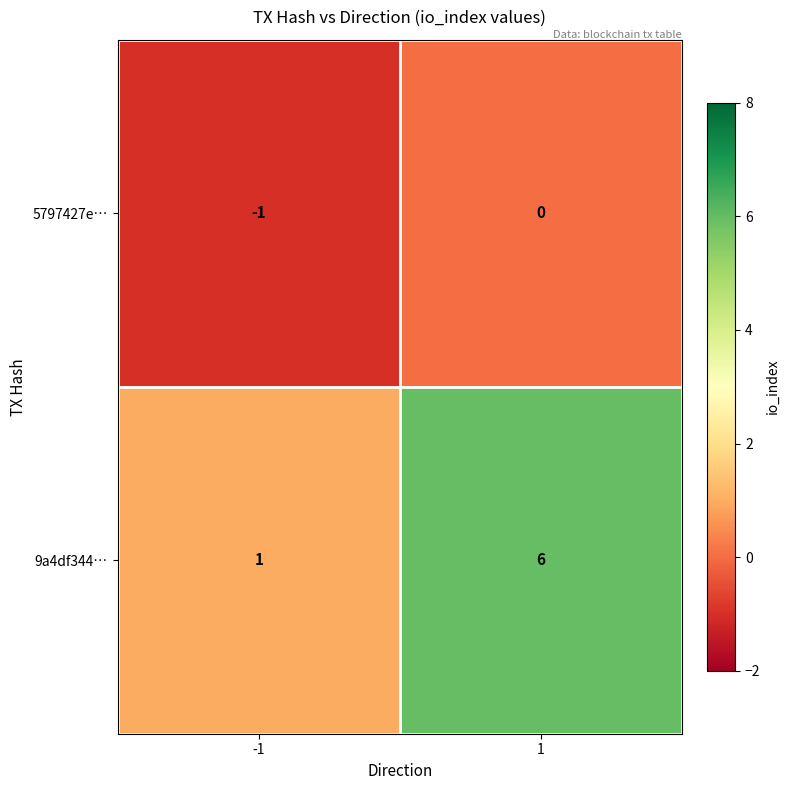

Is the value of 5797427e… at 1 greater than the value of 9a4df344… at -1?

No